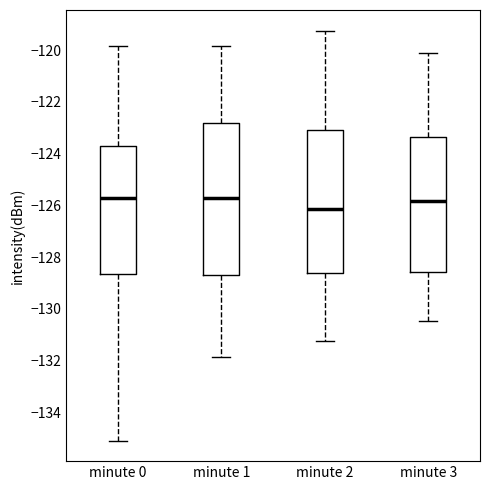

Reading left to right, read every box against the y-axis: the position of its median line, the range the box covers, and the ends of its whiskers. The values are not printed on the chart, so give them approximately, as read against the axis.

minute 0: median -125.8, box -128.6 to -123.8, whiskers -135.2 to -119.8
minute 1: median -125.8, box -128.6 to -122.8, whiskers -131.8 to -119.8
minute 2: median -126.2, box -128.6 to -123.0, whiskers -131.2 to -119.2
minute 3: median -125.8, box -128.6 to -123.4, whiskers -130.4 to -120.2